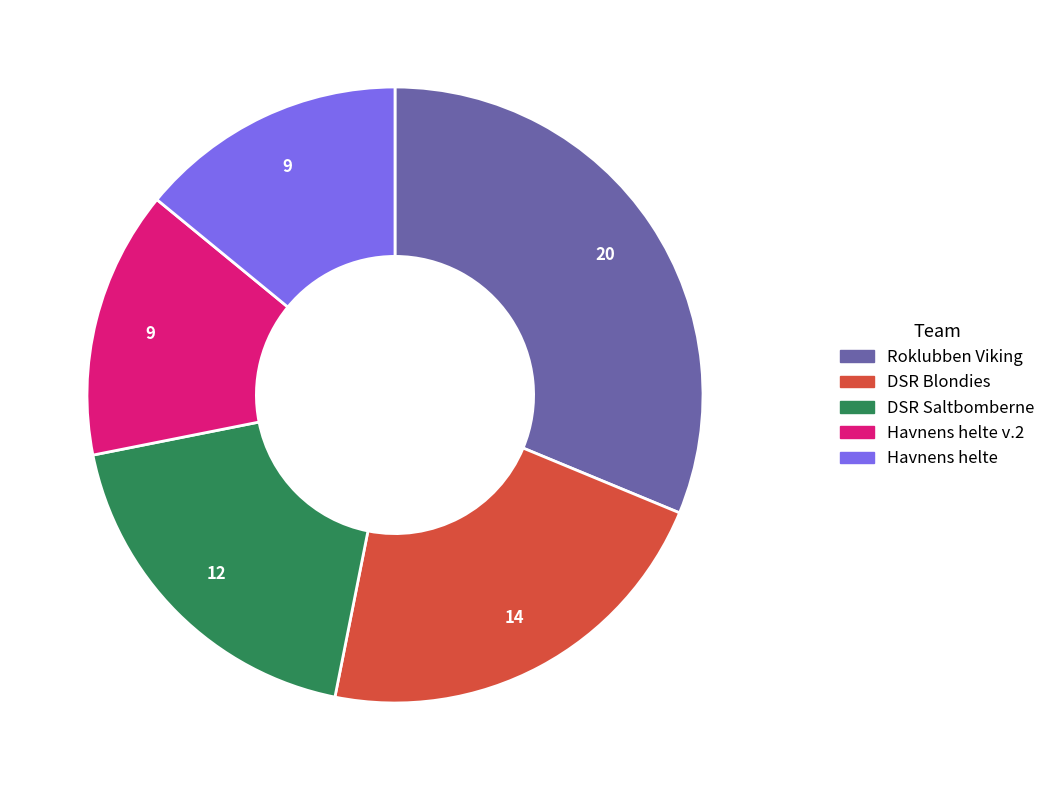

Is there any slice that represents more than half of the pie?

No